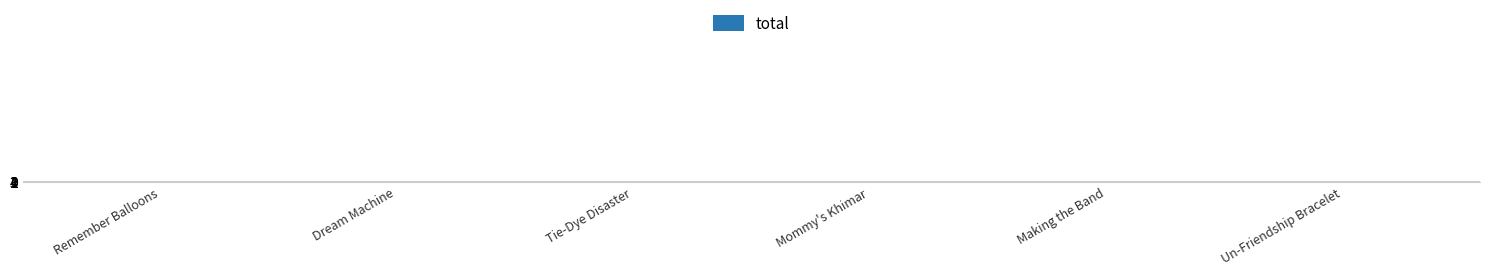

What is the sum of the values at Un-Friendship Bracelet and Making the Band?

6